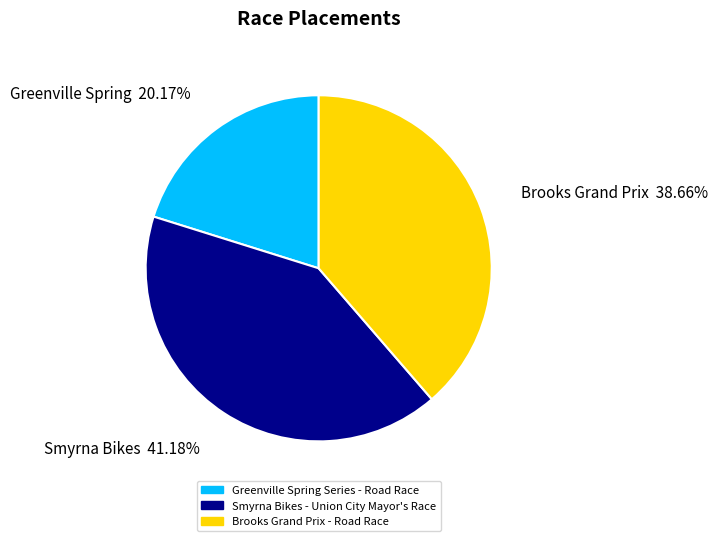

What is the largest slice in the pie chart?

Smyrna Bikes - Union City Mayor's Race